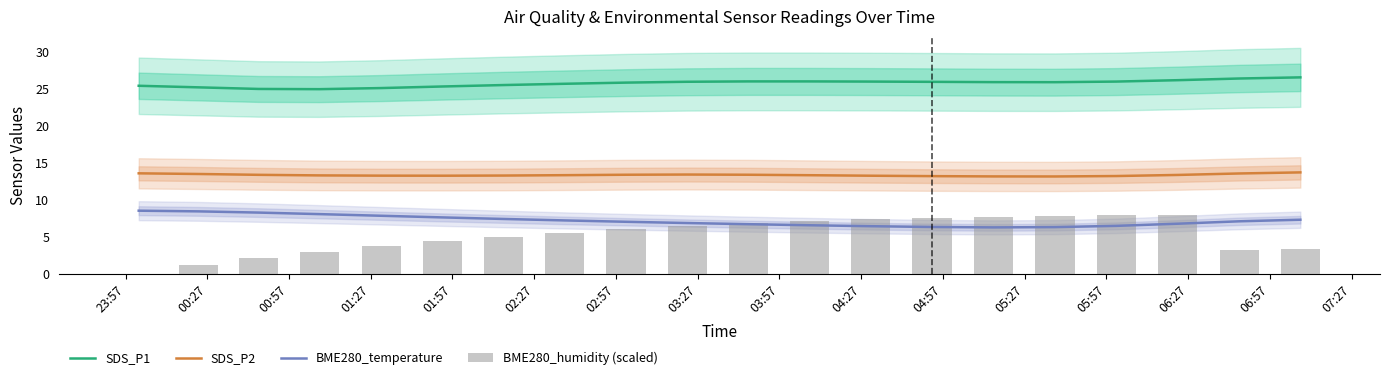

What is the minimum value for BME280_temperature?

6.3